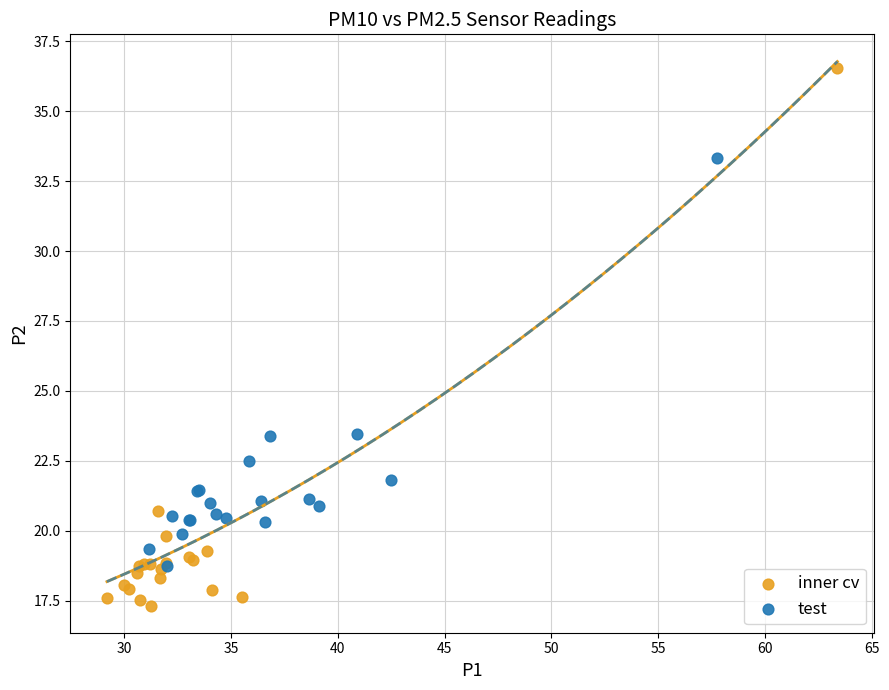

Which series has the largest Y range (max minus min)?

inner cv